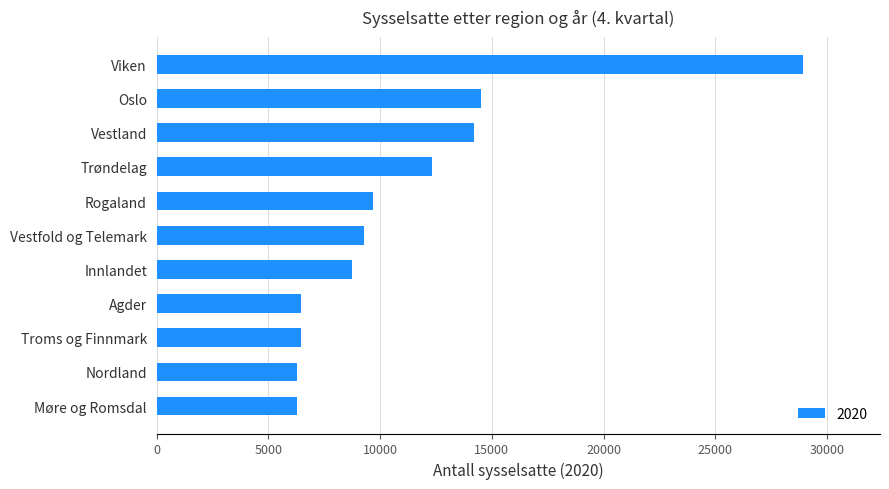

What is the approximate value at Nordland?

6278